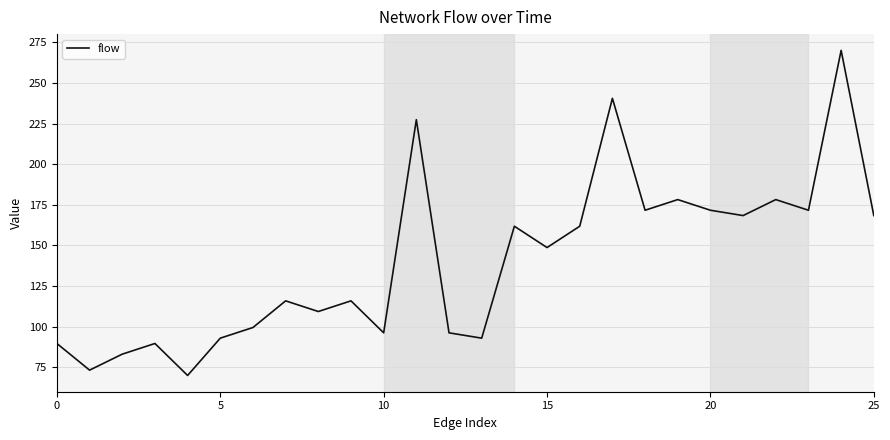

What is the minimum value shown in the chart?

70.0